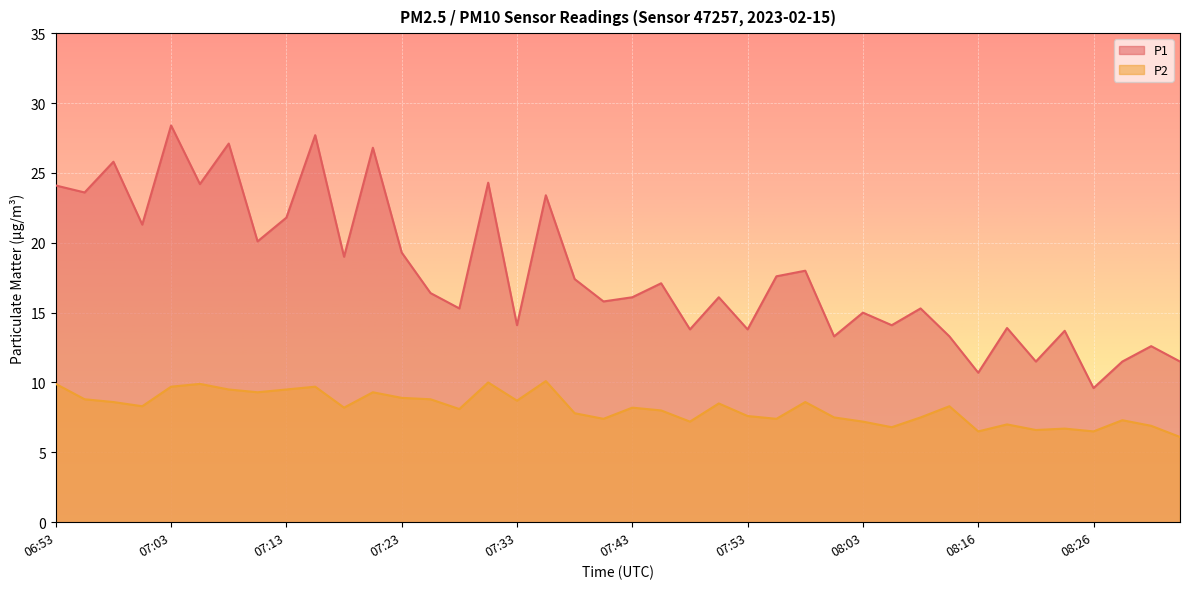

True or false: P1 has a value of 16.1 at 07:50.

True